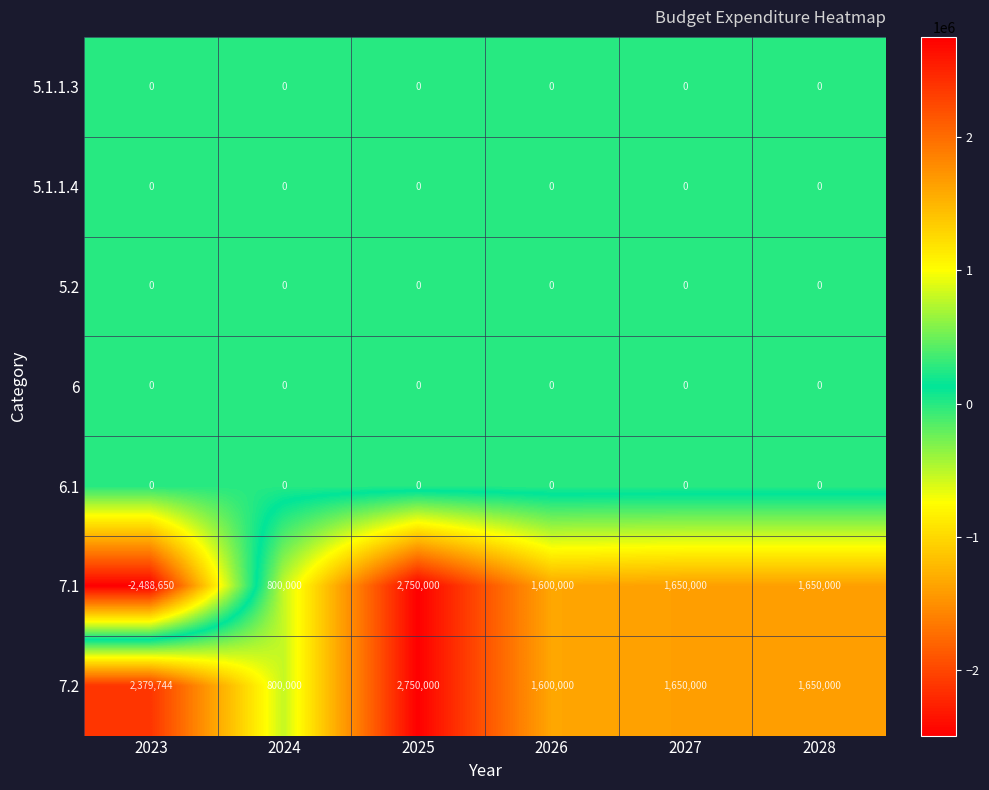

Which series has the largest total across all categories?

7.2